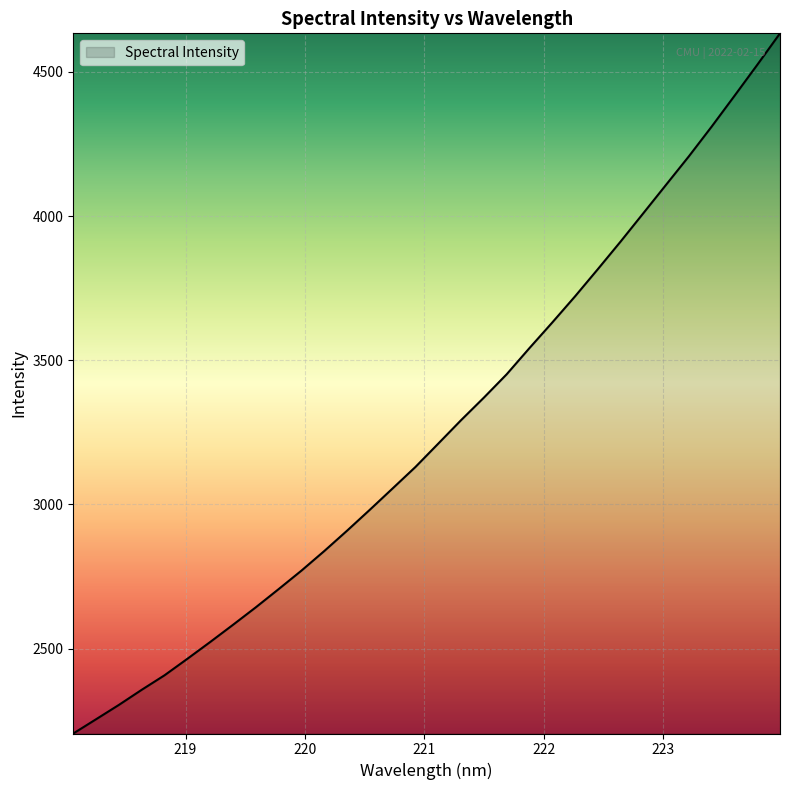

How many values are below 3210?

16